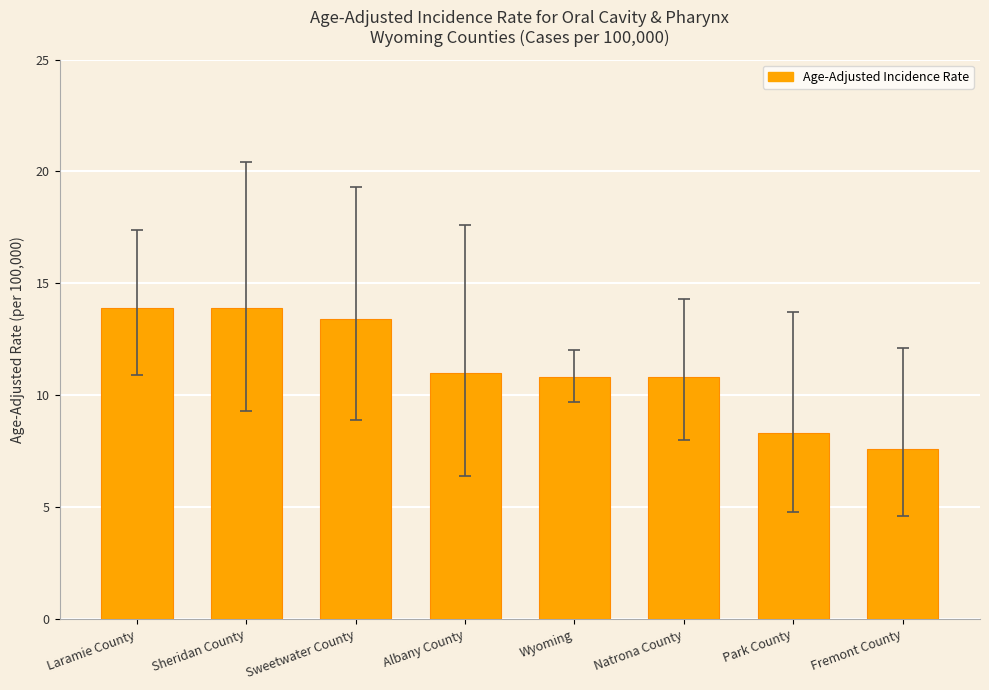

What value does the data have at Park County?

8.3